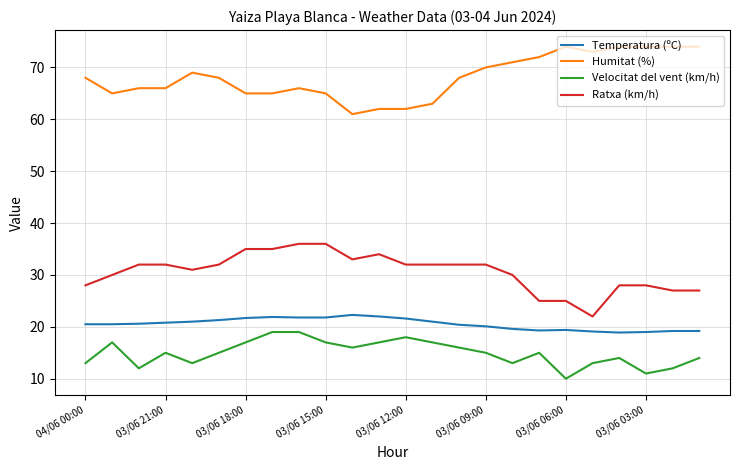

What is the highest value of the Ratxa (km/h) series?

36.0